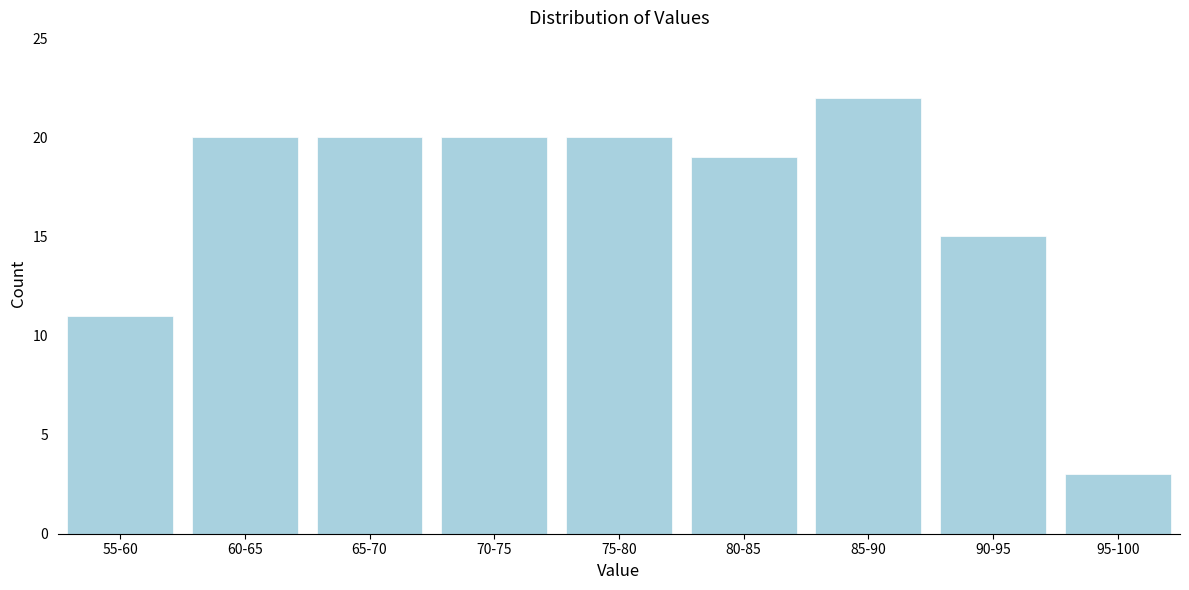

Reading right to left, what are all the values shown in this chart?

3	15	22	19	20	20	20	20	11